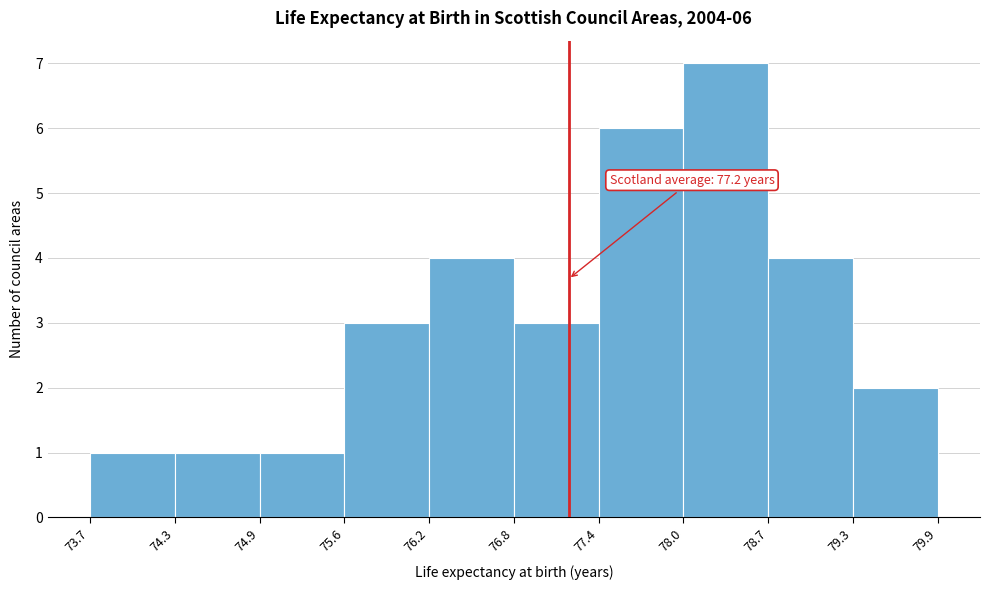

Which range on the x-axis has the tallest bar?

78.0 to 78.7